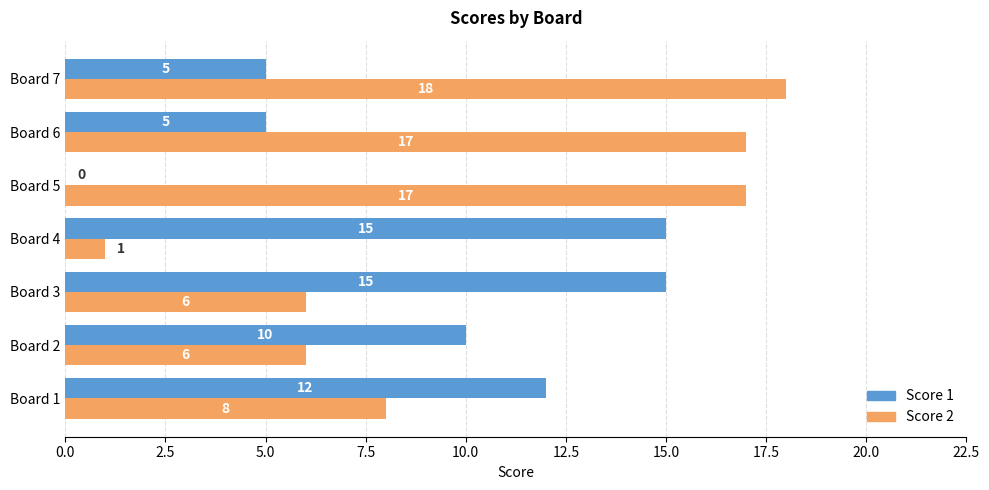

At which label is Score 2 closest to 9?

Board 1